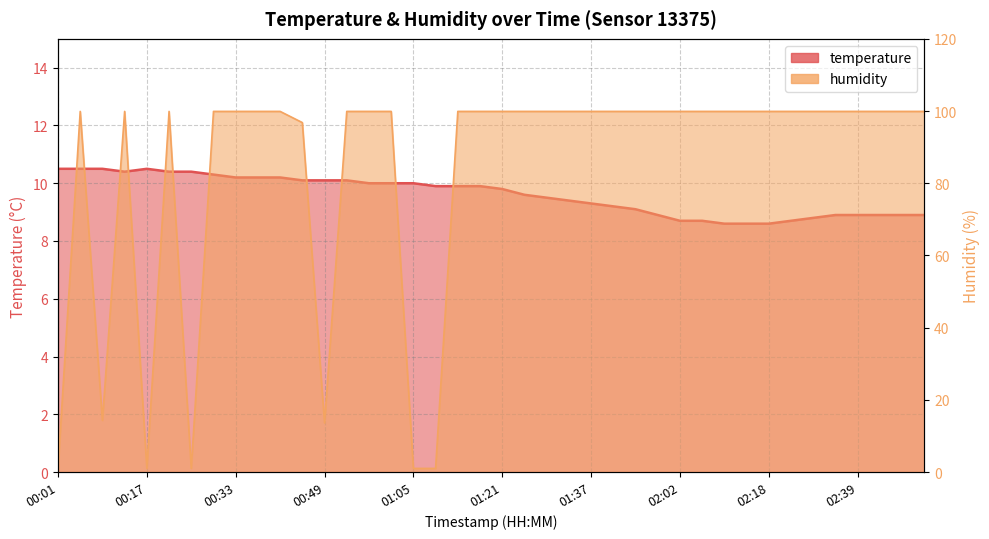

Which series ends up on top after the final intersection of temperature and humidity?

humidity